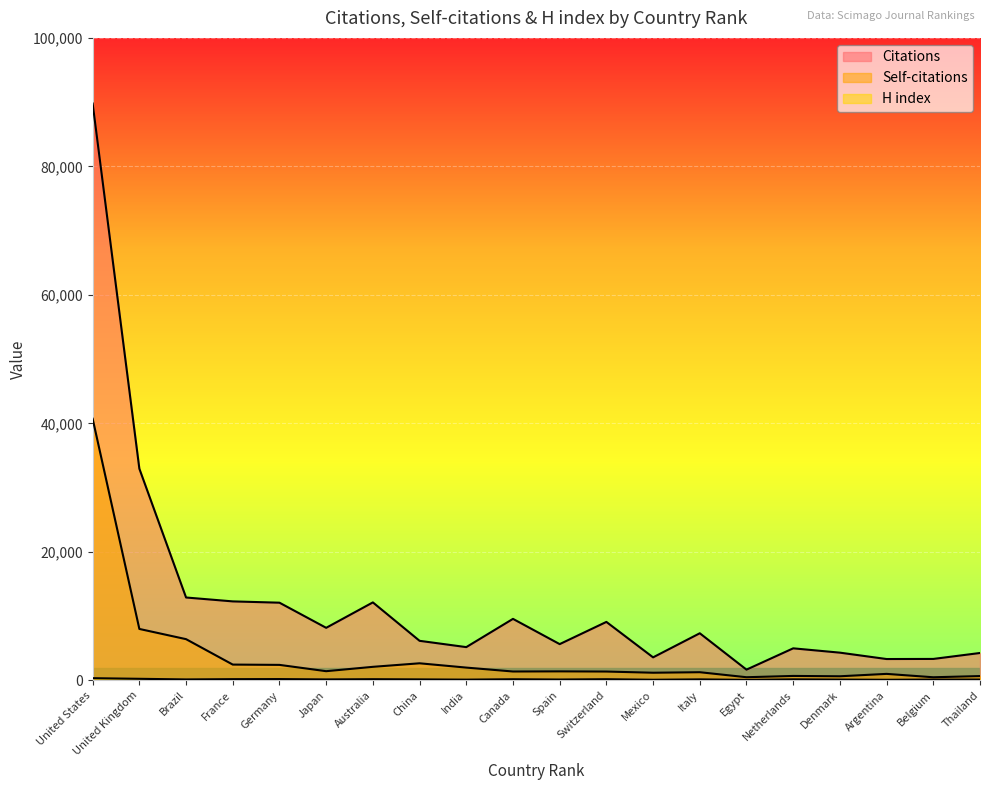

Which category has the lowest value across all series?

Egypt